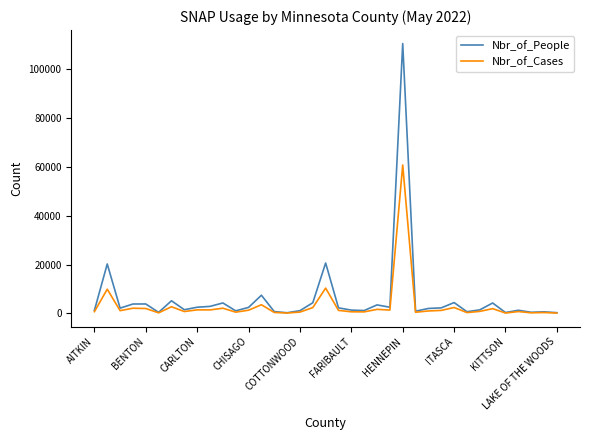

How many distinct data groups are displayed?

2